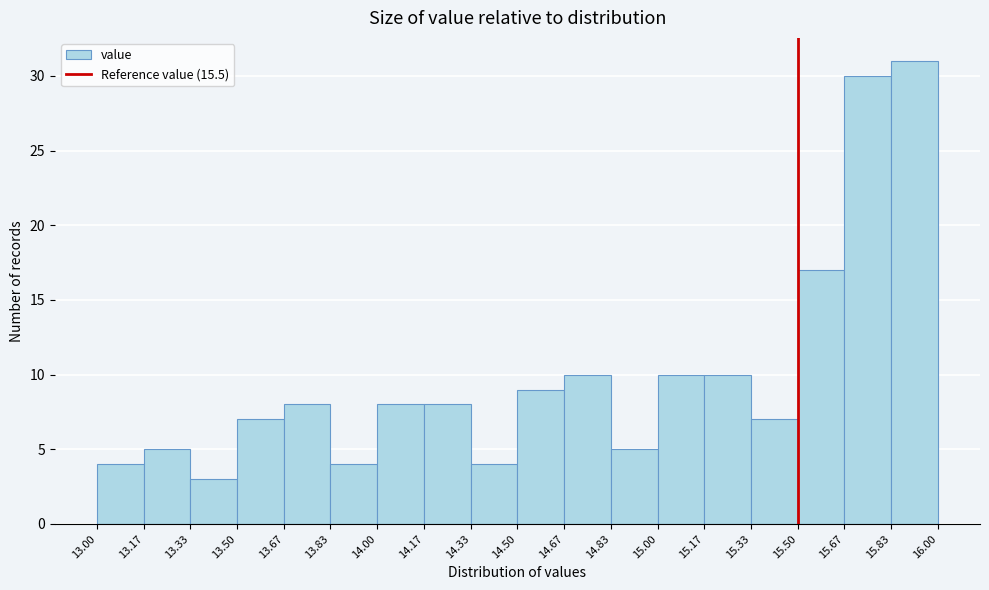

Over which range of the x-axis is the bar tallest?

15.83 to 16.00